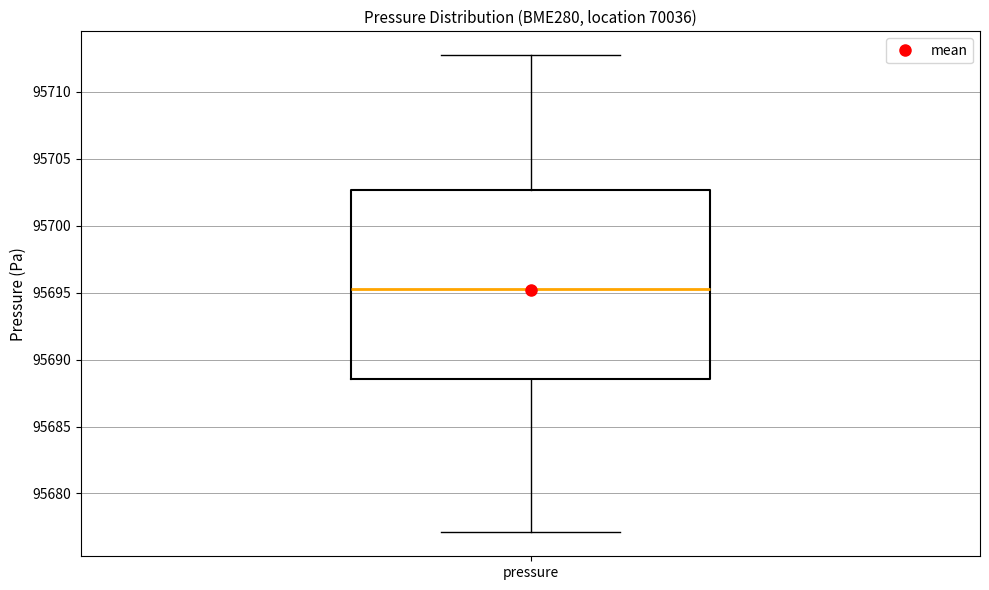

Transcribe this box plot: give where the median line is, the range the box spans, and where the two whiskers end, as read against the y-axis. The values are not printed on the chart, so give them approximately, as read against the axis.

median 95695.5, box 95688.5 to 95702.5, whiskers 95677.0 to 95713.0